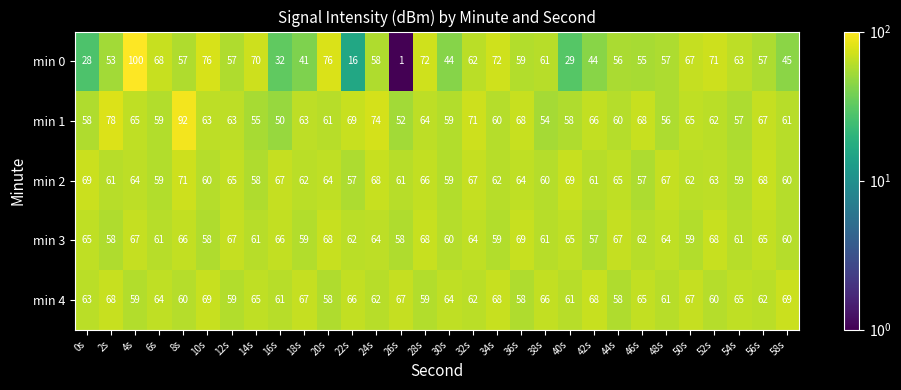

Rank the series at 4s from lowest to highest value.

min 4, min 2, min 1, min 3, min 0